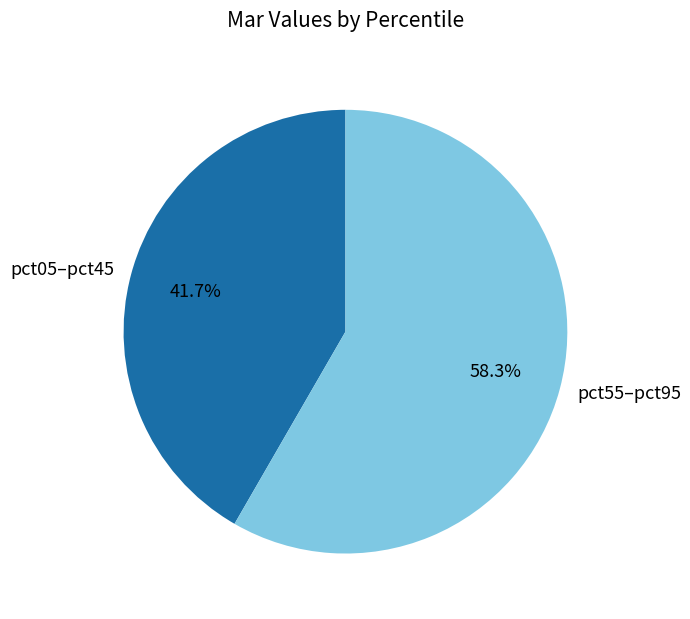

How many slices are in this pie chart?

2